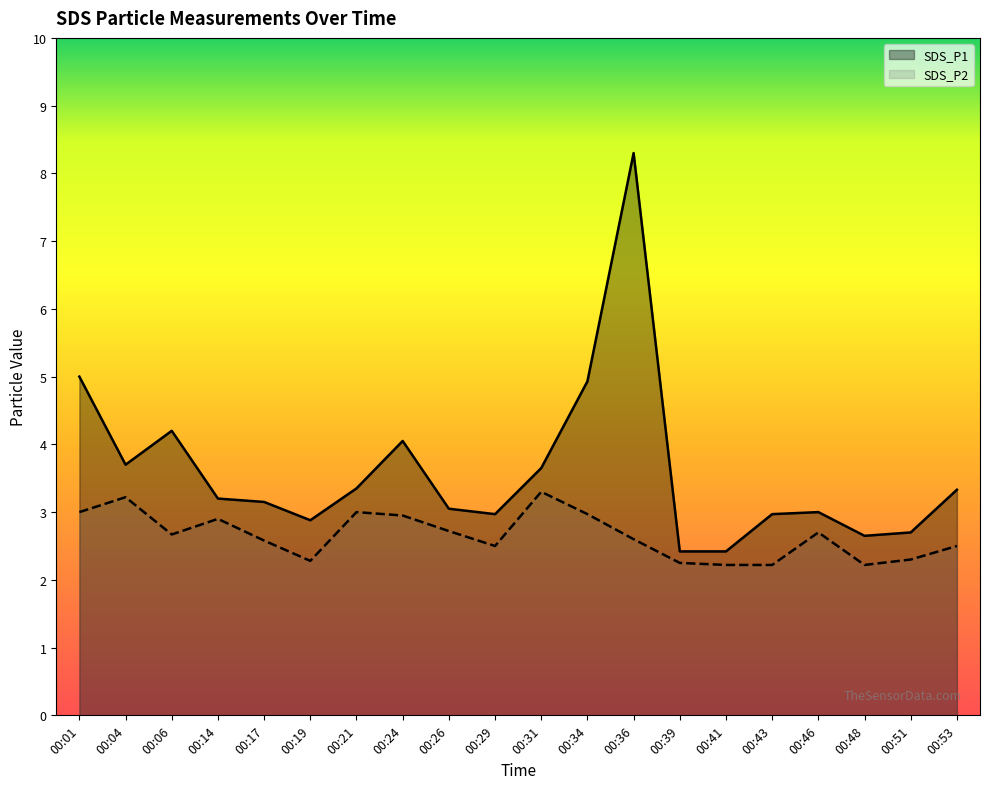

Which series has the largest total across all categories?

SDS_P1